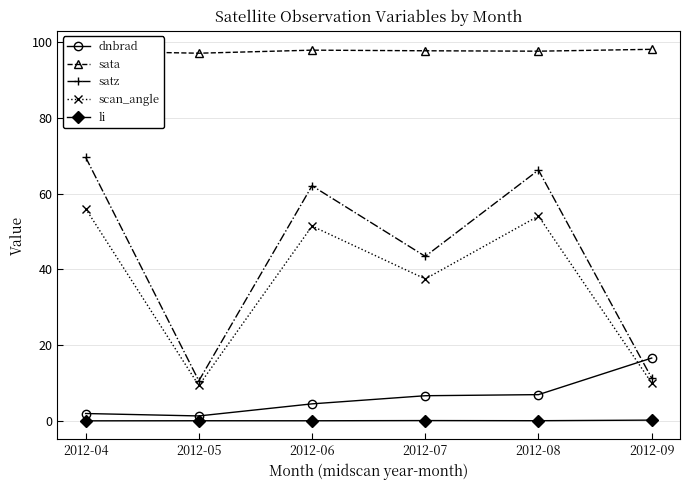

What is the total value across all series at 2012-08?

224.9